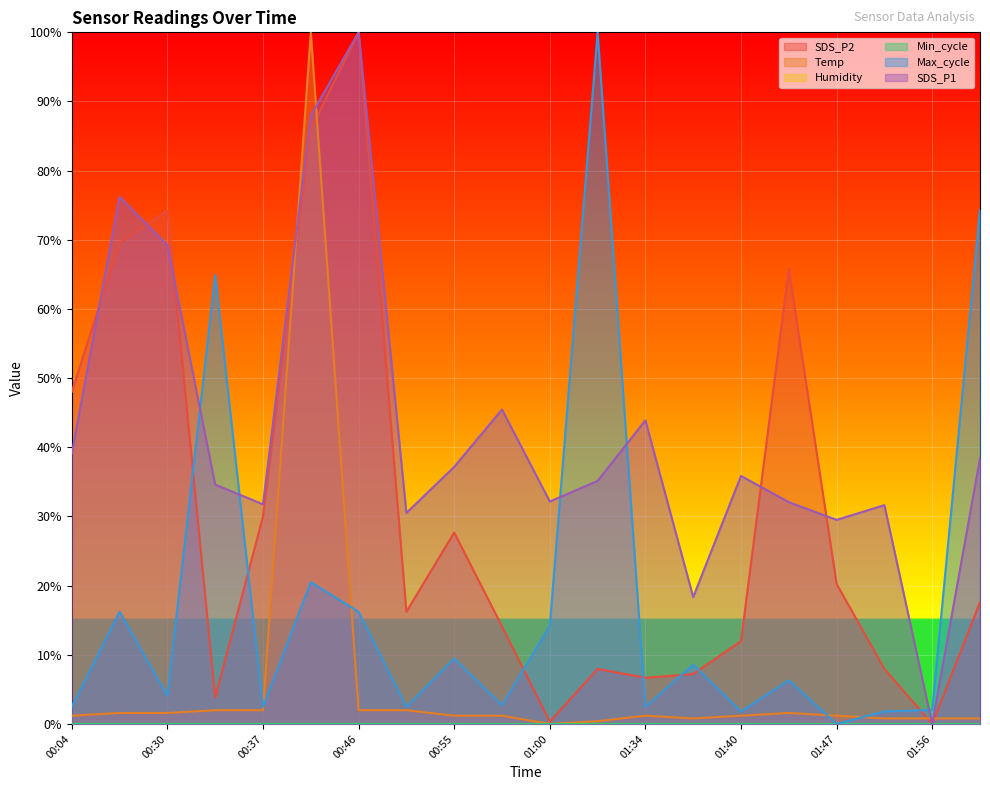

The value of SDS_P2 at 00:30 is 42.2. True or false?

False